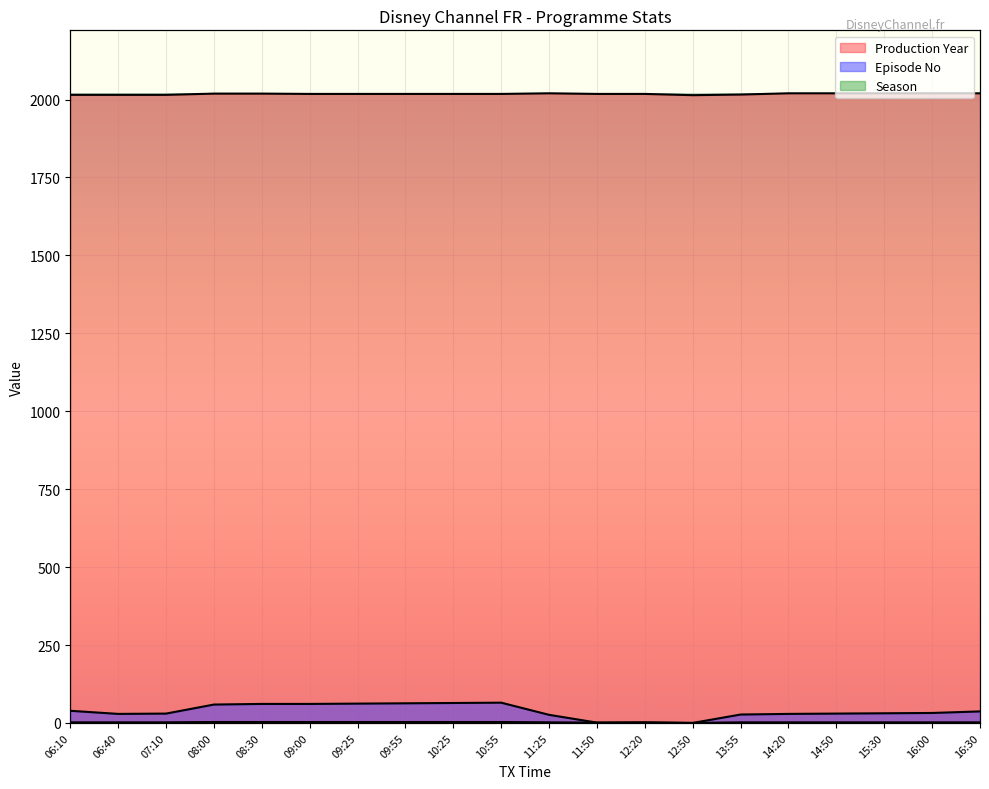

What is the average value of the Production Year series?

2018